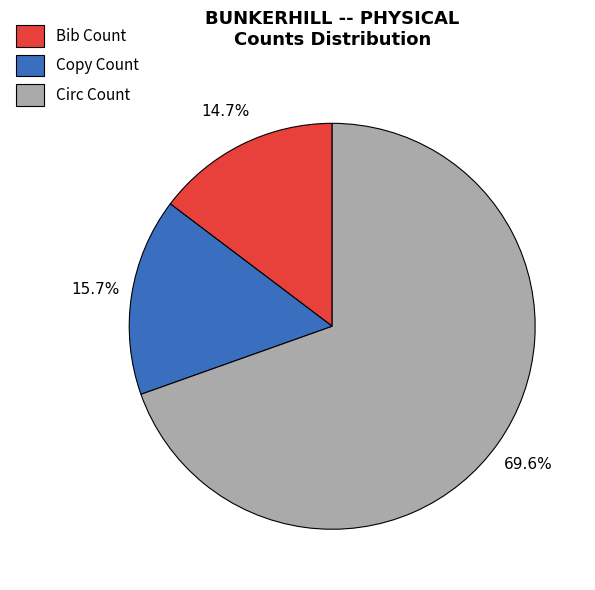

Is Bib Count the majority of the pie?

No